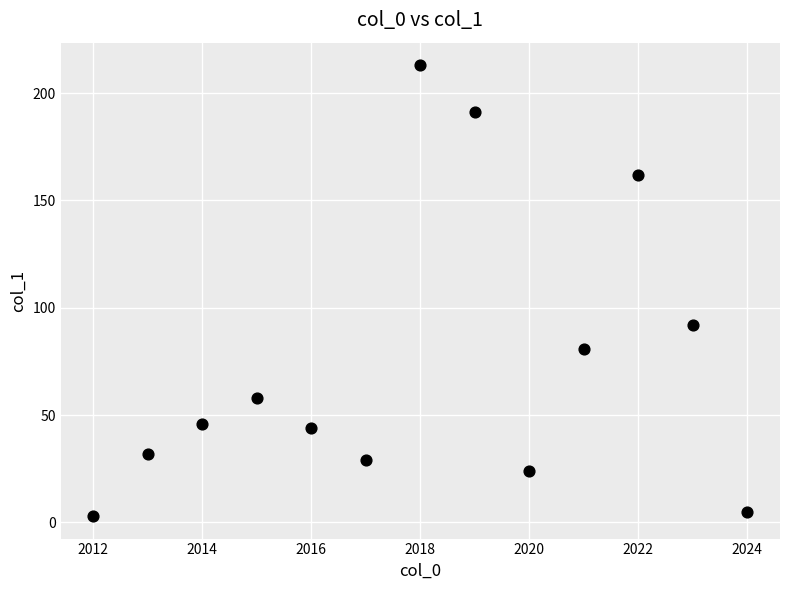

What is the range of X values (max minus min)?

12